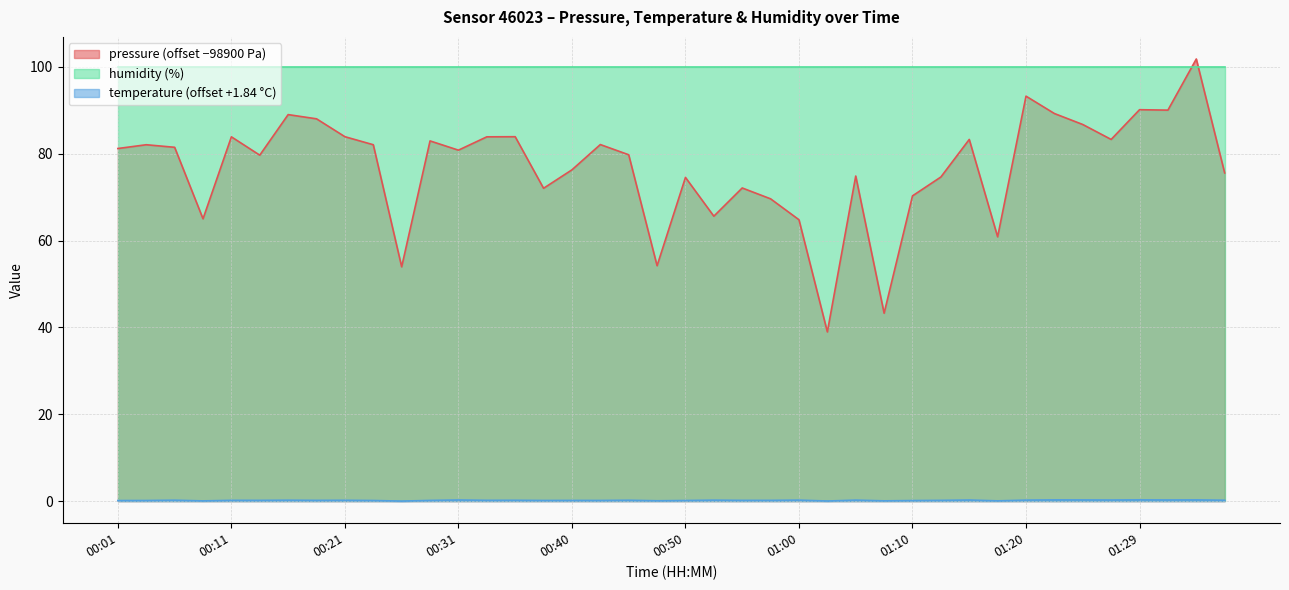

What is the label of the 2nd point from the right?

01:34